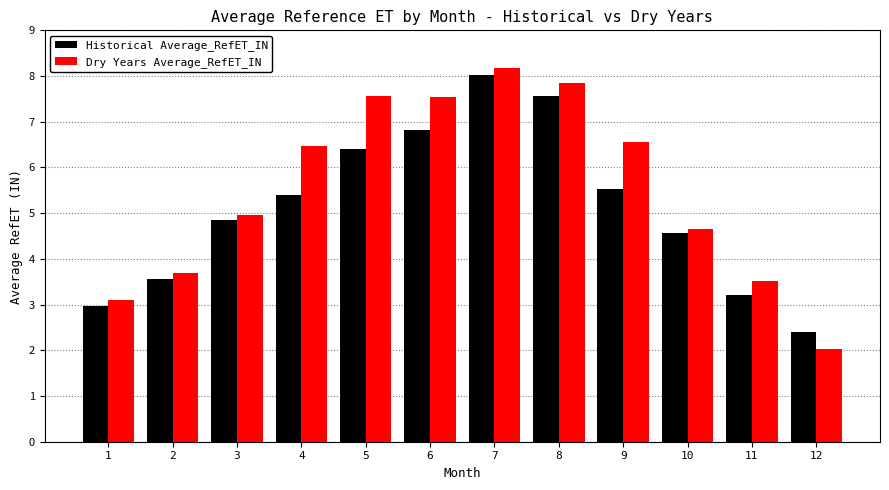

Rank the series at 3 from lowest to highest value.

Historical Average_RefET_IN, Dry Years Average_RefET_IN